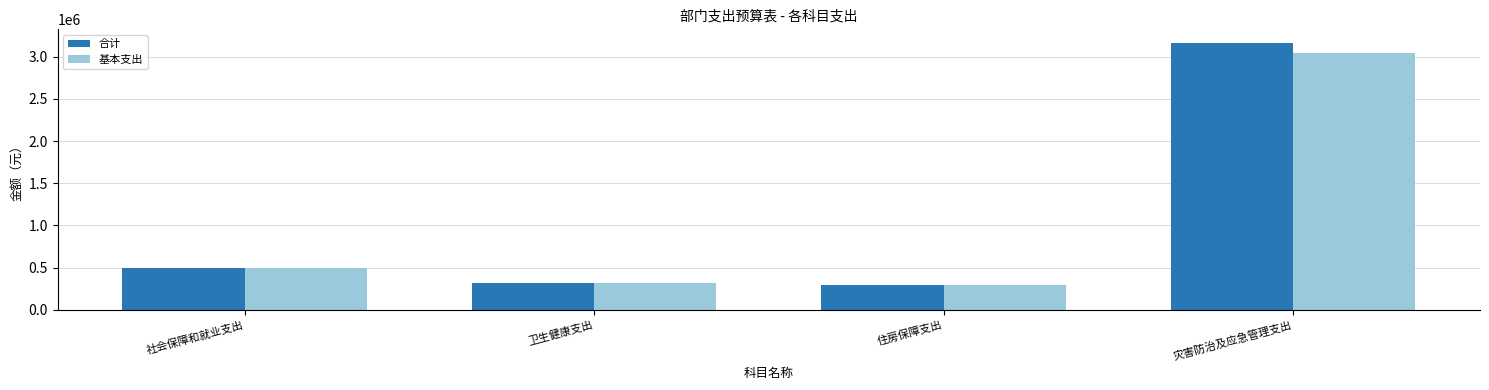

What value does the 基本支出 series have at 社会保障和就业支出?

500310.1